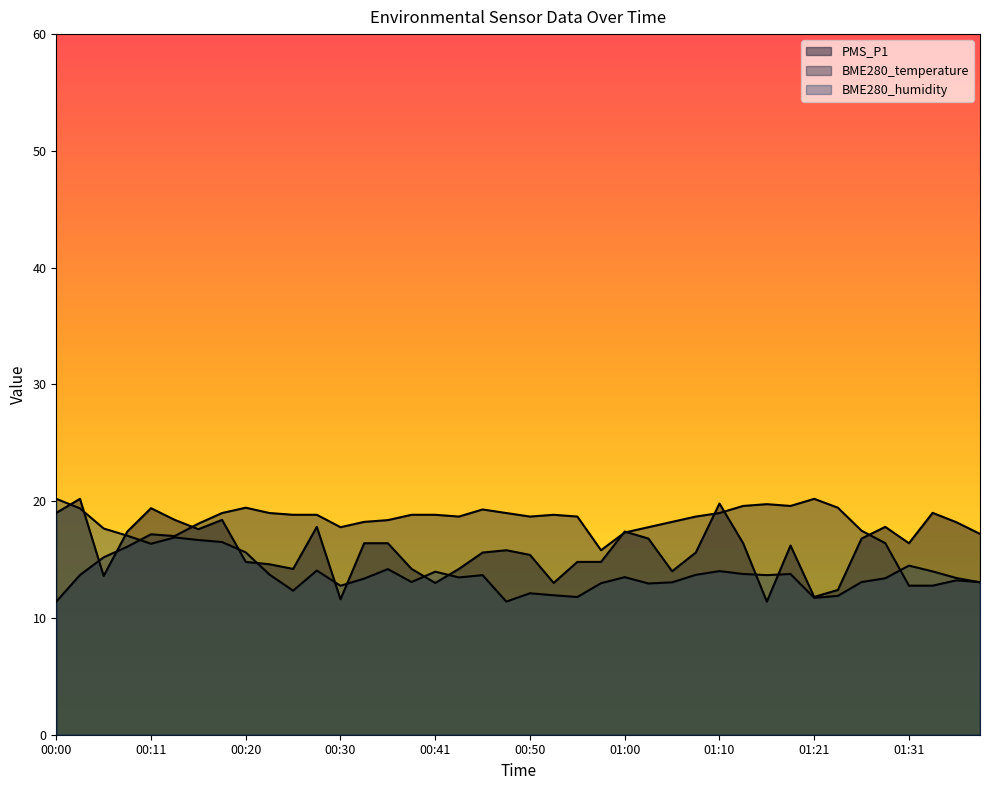

Does the chart have visible grid lines?

No